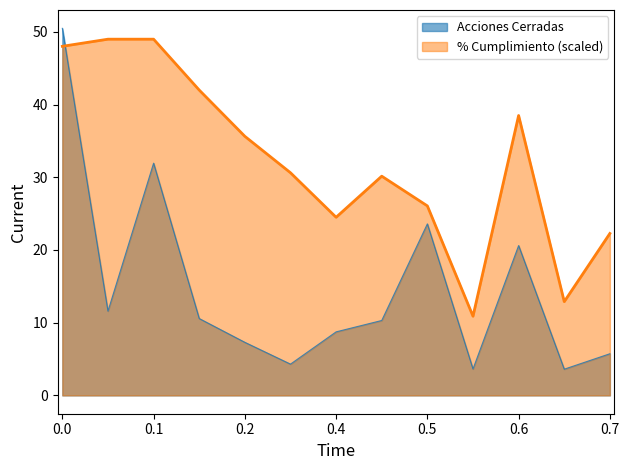

What is the difference between the maximum and minimum values in the Acciones Cerradas series?

46.9